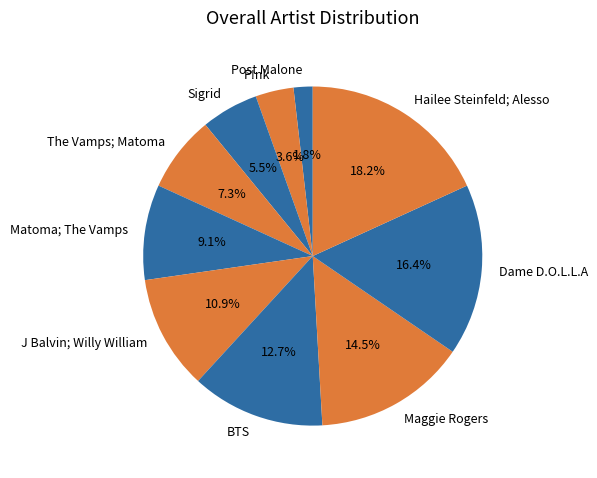

Is there any slice that represents more than half of the pie?

No